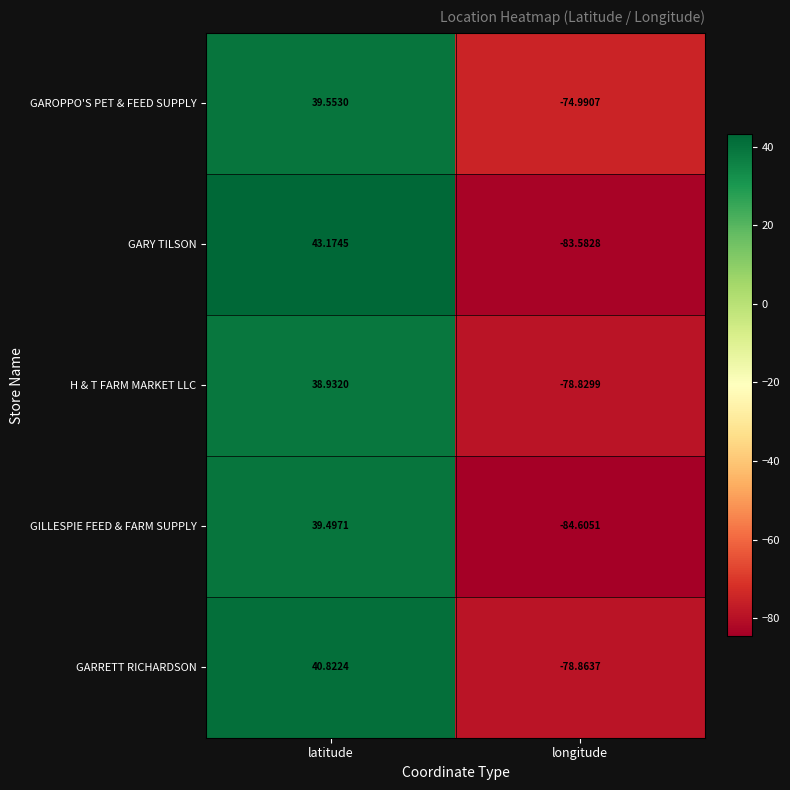

At which label is GARRETT RICHARDSON closest to -19?

latitude